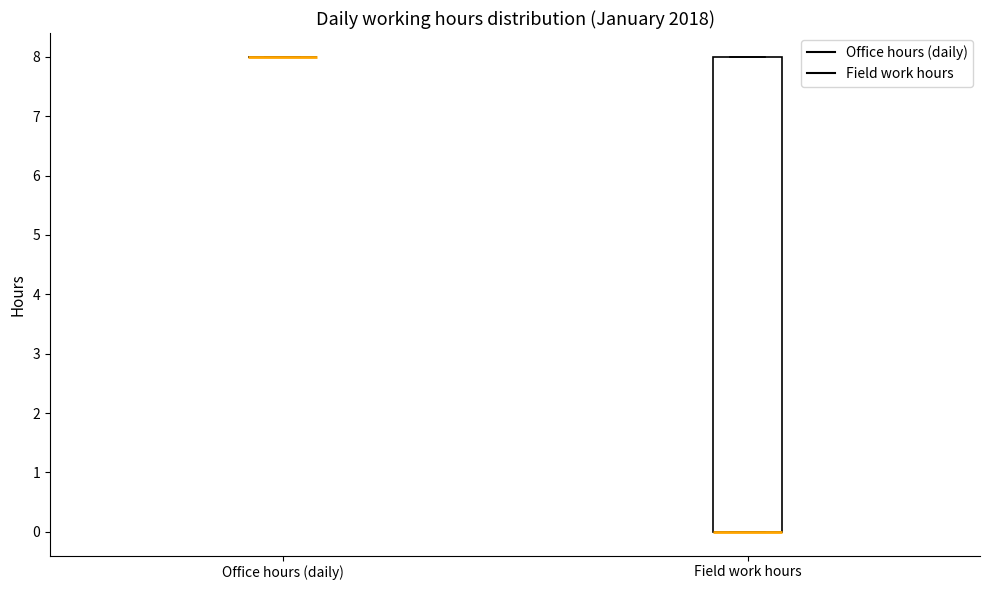

Comparing the boxes themselves (not the whiskers), which one is the tallest?

Field work hours